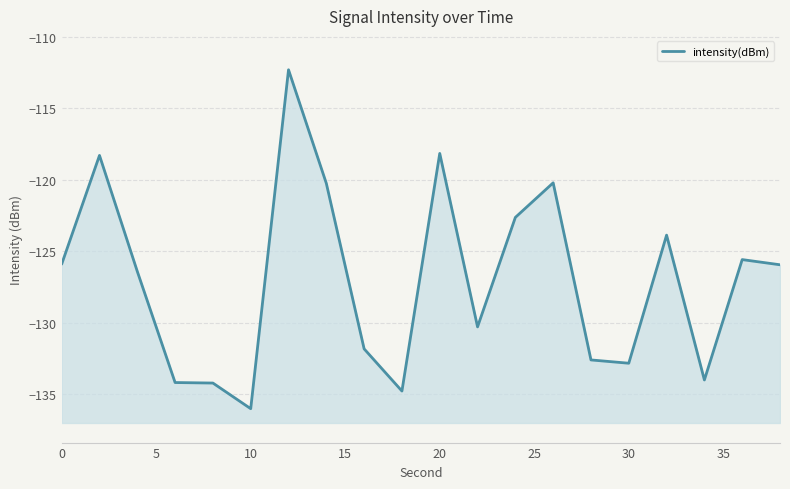

How many lines are shown in the chart?

1